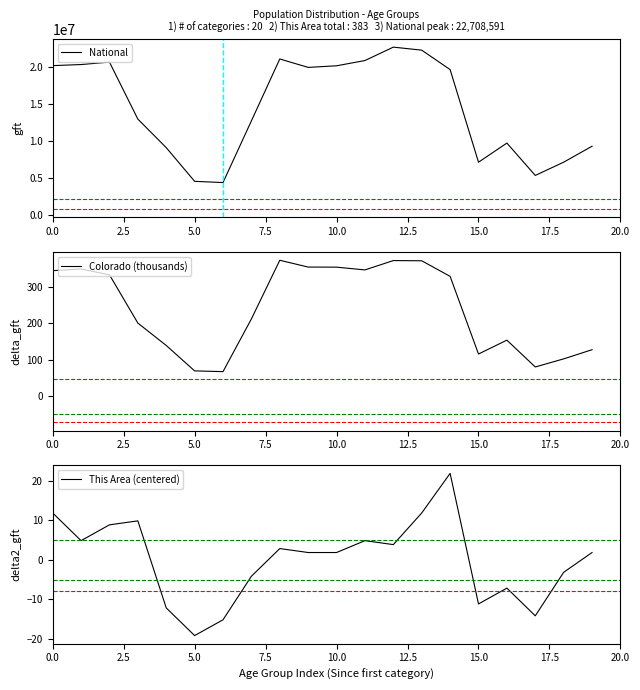

What is the minimum value for National?

4354294